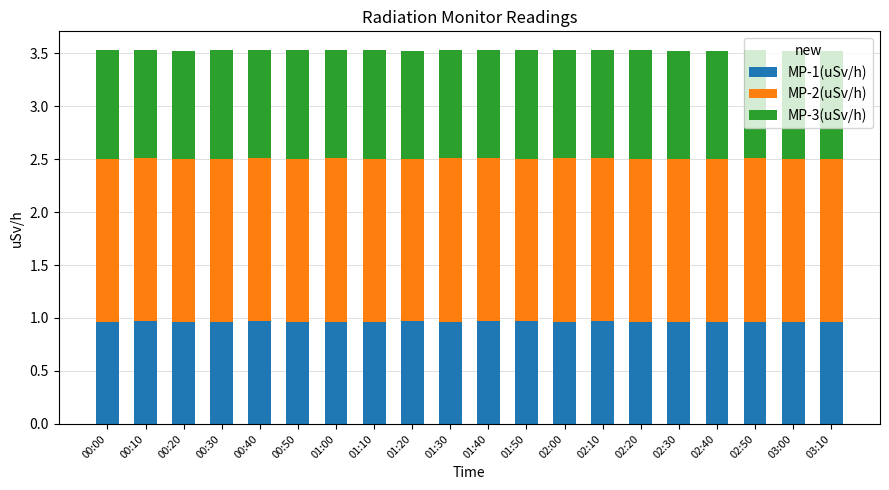

What is the total value across all series at 02:10?

3.5